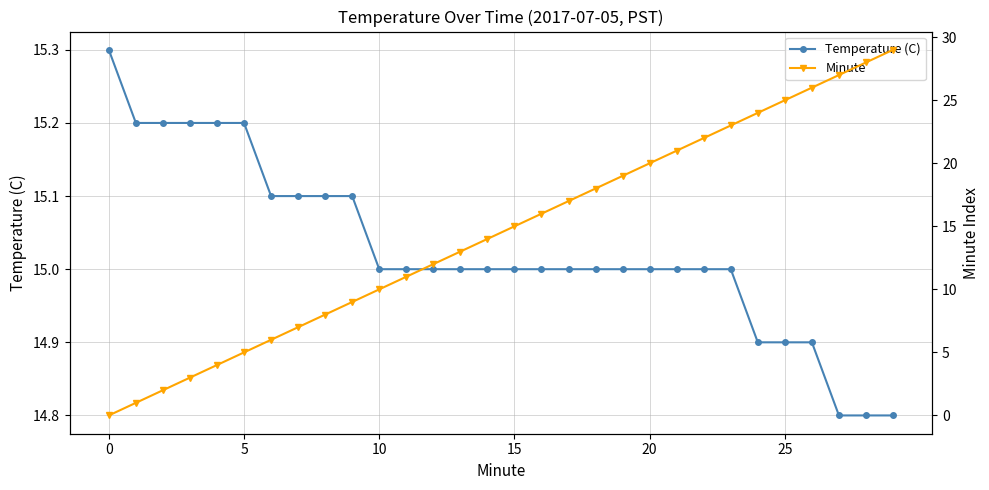

What is the maximum value for Temperature (C)?

15.3